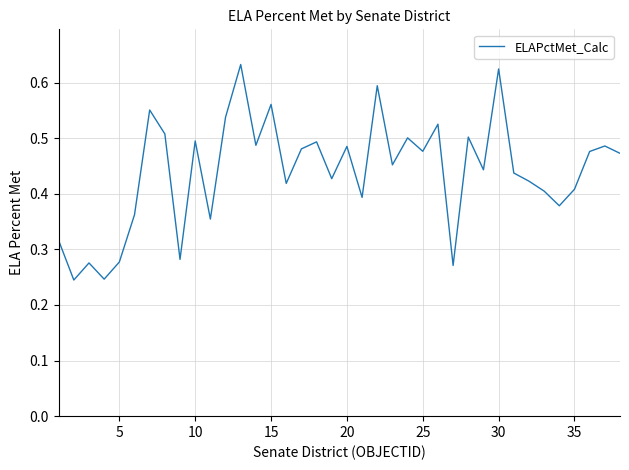

True or false: the data shows 0.9 at 10.

False